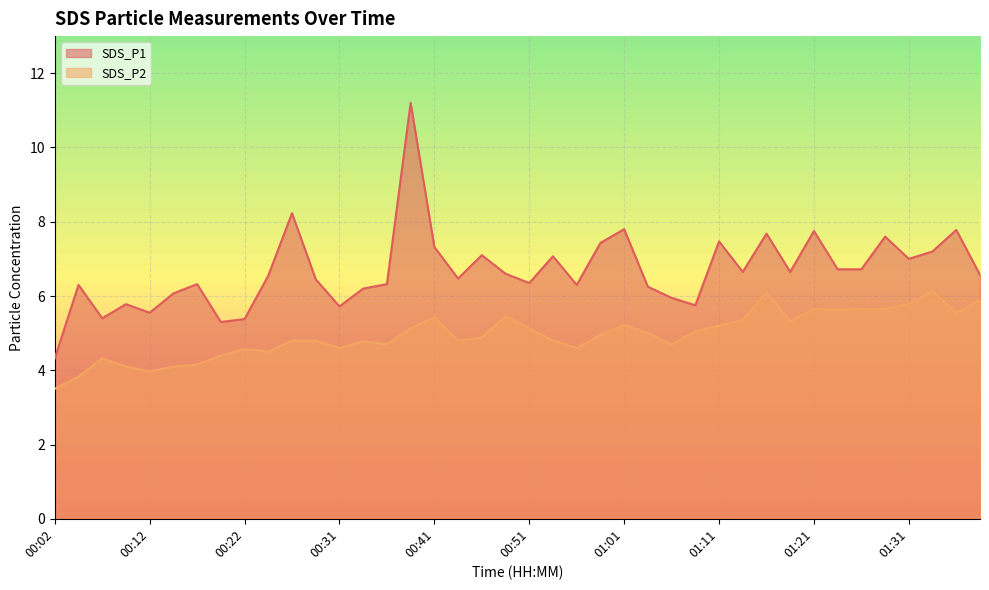

What position from the right is 00:27?

30